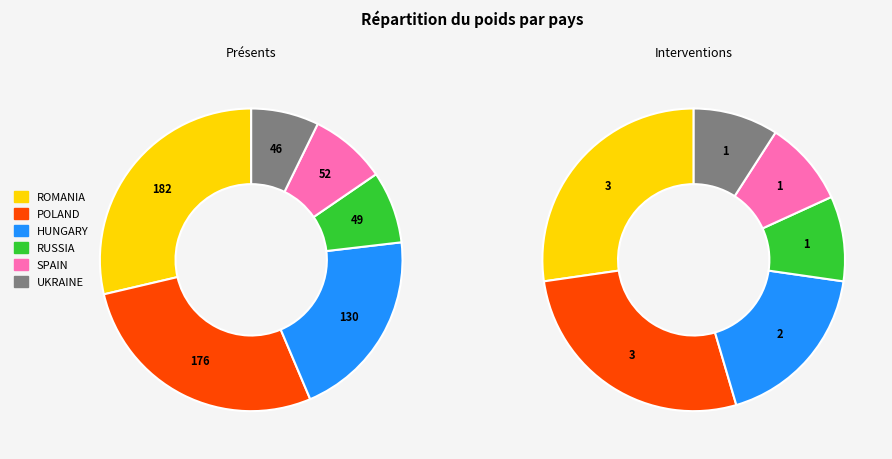

Is it true that RUSSIA is 8% of the pie?

True